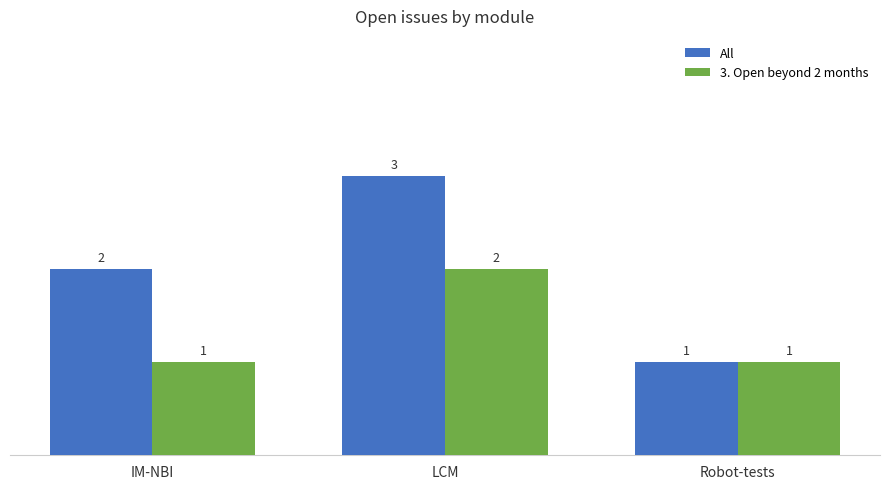

What value does the All series have at Robot-tests?

1